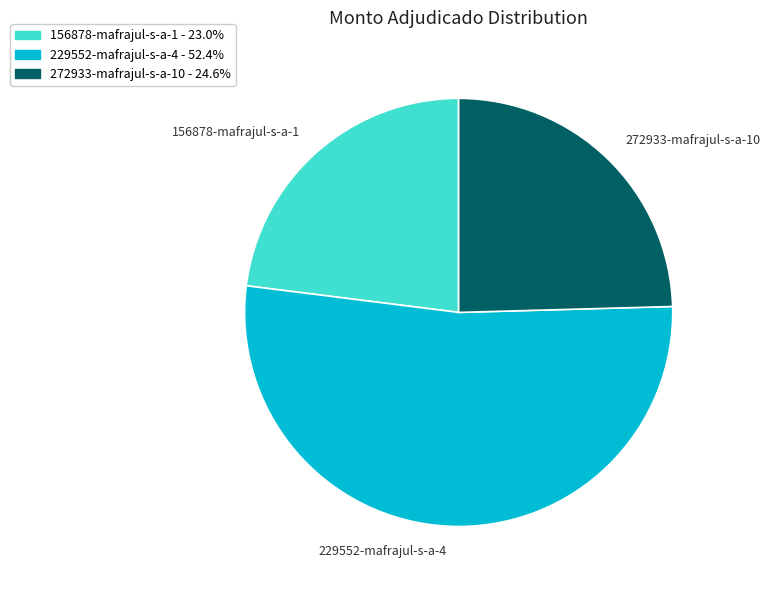

Does 229552-mafrajul-s-a-4 represent more than half of the total?

Yes